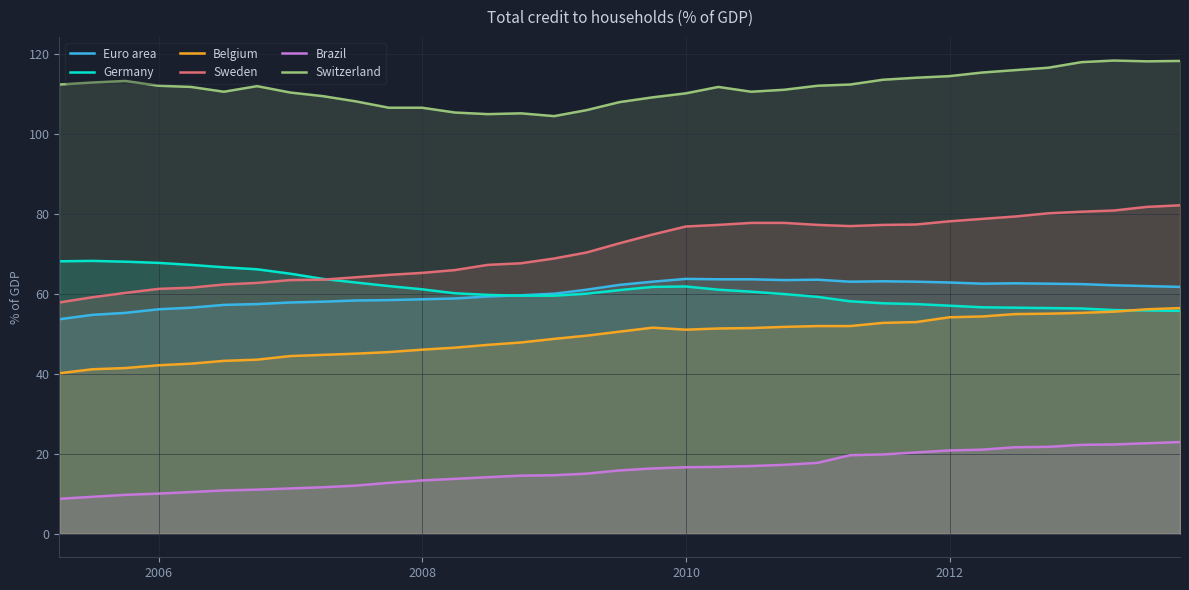

Which series has the largest range (max minus min)?

Sweden